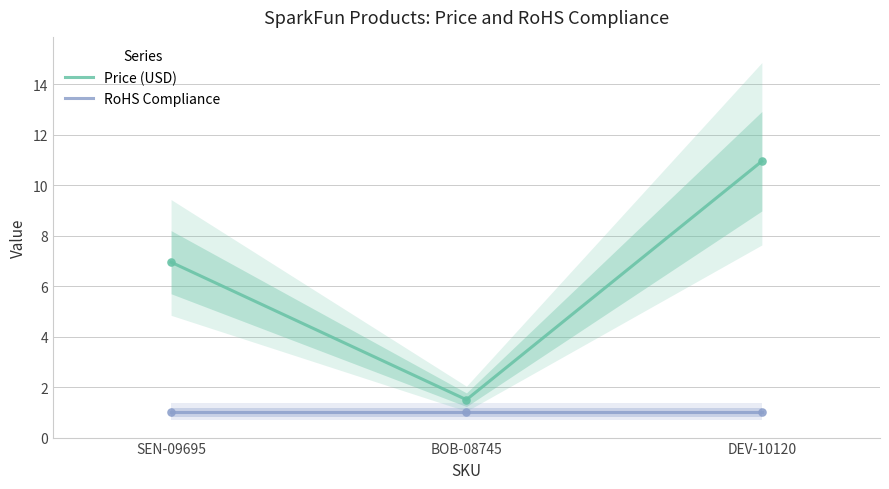

What are all the series names shown in the legend?

Price (USD), RoHS Compliance